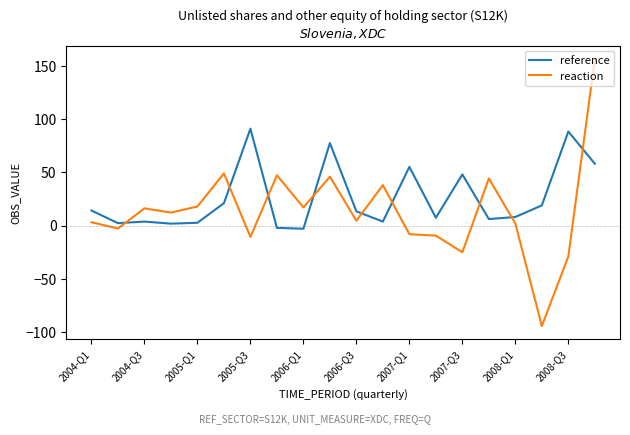

Which series has the largest range (max minus min)?

reaction